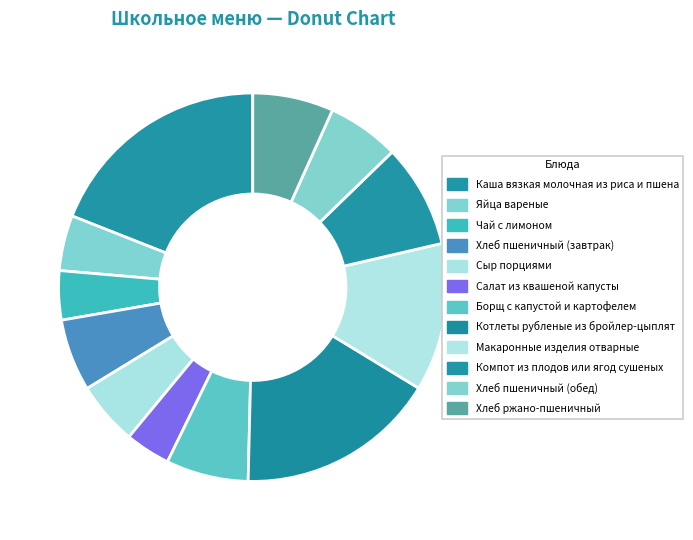

What percentage is NOT represented by Чай с лимоном?

95.9%